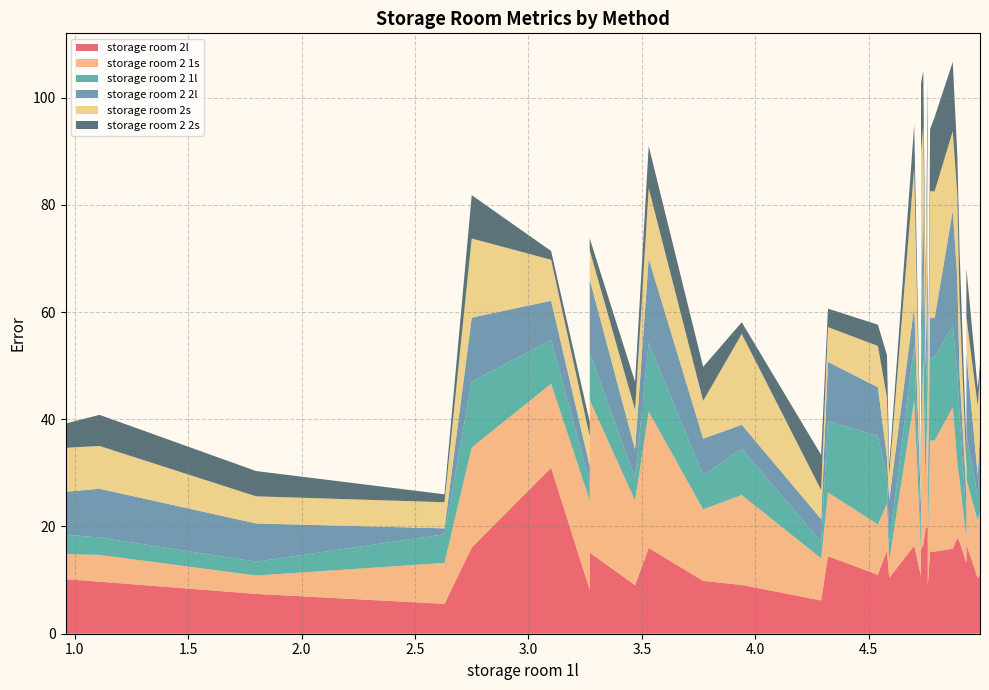

Reading left to right, transcribe all the data shown in this chart.

storage room 2l: 0=10.2	1=9.7	2=7.4	3=5.6	4=16.1	5=30.9	6=8.2	7=15.1	8=9.1	9=16.0	10=9.9	11=9.1	12=6.2	13=14.5	14=11.0	15=15.6	16=15.6	17=10.4	18=16.4	19=10.7	20=17.7	21=15.8	22=15.8	23=15.8	24=16.5	25=19.7	26=19.7	27=19.7	28=9.0	29=15.3	30=15.3	31=15.9	32=17.8	33=17.1	34=13.3	35=10.7	36=16.7	37=16.7	38=10.3	39=11.0
storage room 2 1s: 0=4.7	1=5.0	2=3.4	3=7.6	4=18.7	5=15.7	6=16.7	7=28.5	8=15.8	9=25.4	10=13.3	11=16.8	12=7.8	13=11.9	14=9.4	15=8.7	16=8.7	17=3.2	18=27.1	19=4.6	20=20.2	21=20.2	22=20.2	23=20.2	24=34.8	25=8.7	26=26.0	27=26.0	28=9.0	29=20.7	30=20.7	31=26.4	32=14.2	33=11.6	34=4.6	35=4.6	36=12.1	37=12.1	38=10.8	39=11.8
storage room 2 1l: 0=3.6	1=3.3	2=2.6	3=5.4	4=12.3	5=8.2	6=3.4	7=8.8	8=4.2	9=12.9	10=6.3	11=8.7	12=3.1	13=13.3	14=16.5	15=4.9	16=4.9	17=3.3	18=10.2	19=2.9	20=15.1	21=15.1	22=15.1	23=15.1	24=17.1	25=10.6	26=16.8	27=16.8	28=5.4	29=15.6	30=15.6	31=15.2	32=16.7	33=11.9	34=3.8	35=3.8	36=8.4	37=8.4	38=4.5	39=10.6
storage room 2 2l: 0=8.0	1=9.1	2=7.1	3=1.1	4=11.9	5=7.3	6=3.0	7=13.7	8=5.4	9=15.7	10=6.8	11=4.5	12=4.2	13=11.0	14=9.1	15=3.8	16=3.8	17=7.9	18=7.3	19=5.5	20=6.5	21=6.9	22=6.9	23=6.9	24=13.1	25=10.7	26=9.3	27=9.3	28=5.2	29=7.3	30=7.3	31=21.5	32=17.7	33=7.8	34=4.5	35=4.5	36=15.1	37=15.1	38=3.9	39=4.2
storage room 2s: 0=8.2	1=8.0	2=5.1	3=4.9	4=14.8	5=7.7	6=5.5	7=5.4	8=7.4	9=13.1	10=7.0	11=16.9	12=5.4	13=6.5	14=7.7	15=11.1	16=11.1	17=4.8	18=25.9	19=4.6	20=24.3	21=31.9	22=31.9	23=31.9	24=13.2	25=11.7	26=22.3	27=22.3	28=6.6	29=23.6	30=23.6	31=14.8	32=15.6	33=13.7	34=5.0	35=5.1	36=6.8	37=6.8	38=13.0	39=11.0
storage room 2 2s: 0=4.5	1=5.8	2=4.7	3=1.5	4=8.1	5=1.6	6=2.7	7=2.2	8=5.2	9=7.9	10=6.3	11=2.2	12=6.5	13=3.5	14=4.0	15=7.9	16=7.9	17=1.7	18=8.0	19=1.8	20=8.7	21=12.8	22=12.8	23=12.8	24=10.3	25=3.2	26=9.3	27=9.3	28=2.0	29=11.6	30=13.8	31=12.9	32=7.3	33=9.2	34=4.0	35=4.0	36=9.1	37=9.1	38=3.3	39=1.6